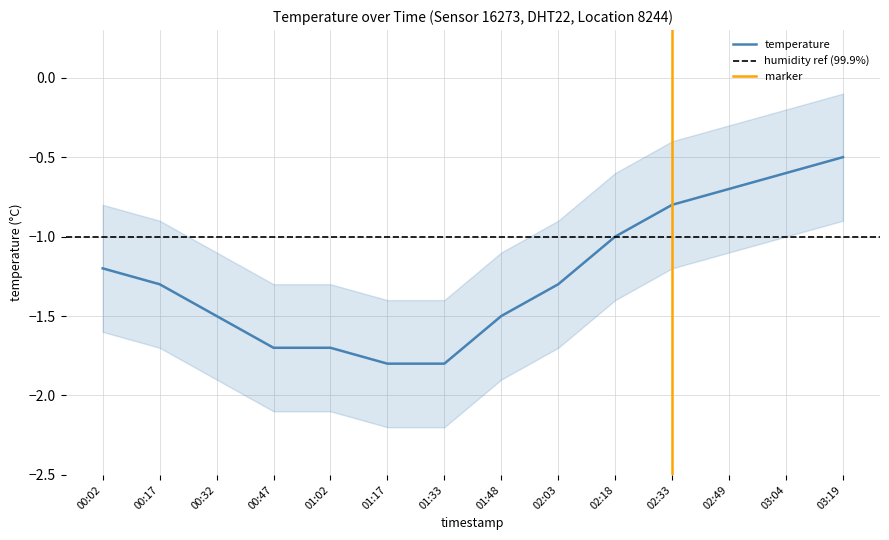

True or false: temperature_lower has a value of -2.8 at 00:02.

False